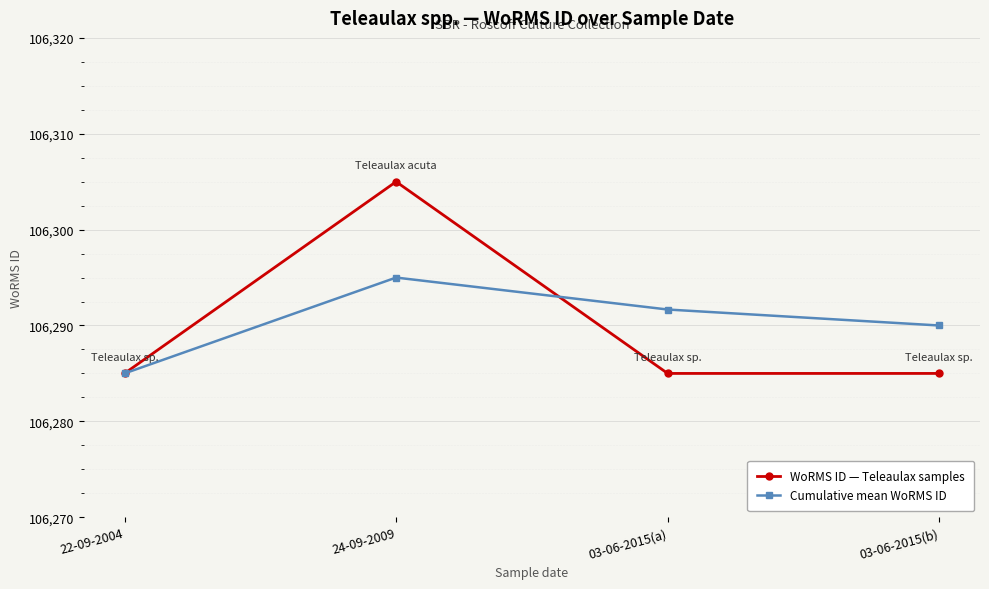

What is the label of the 2nd point from the left?

24-09-2009